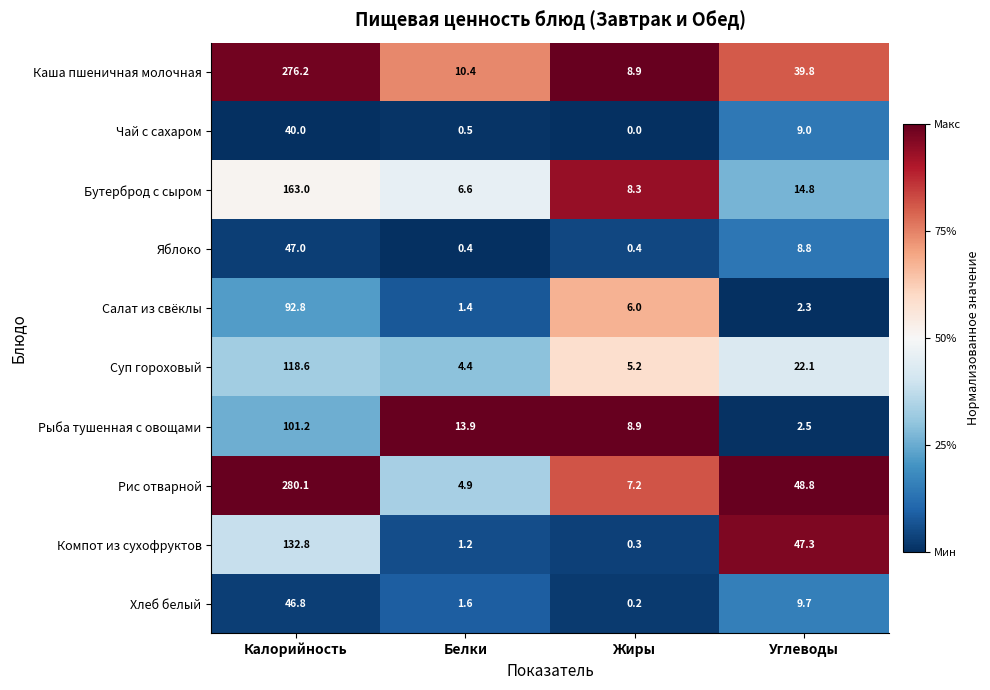

How many data points in Каша пшеничная молочная are above 39?

2